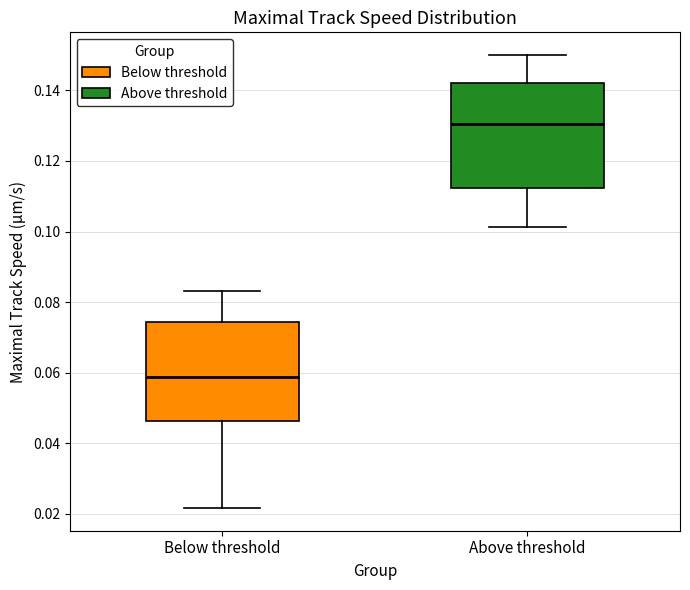

Where does the median line of the box for Below threshold sit on the y-axis? The values are not printed on the chart, so give them approximately, as read against the axis.

0.058